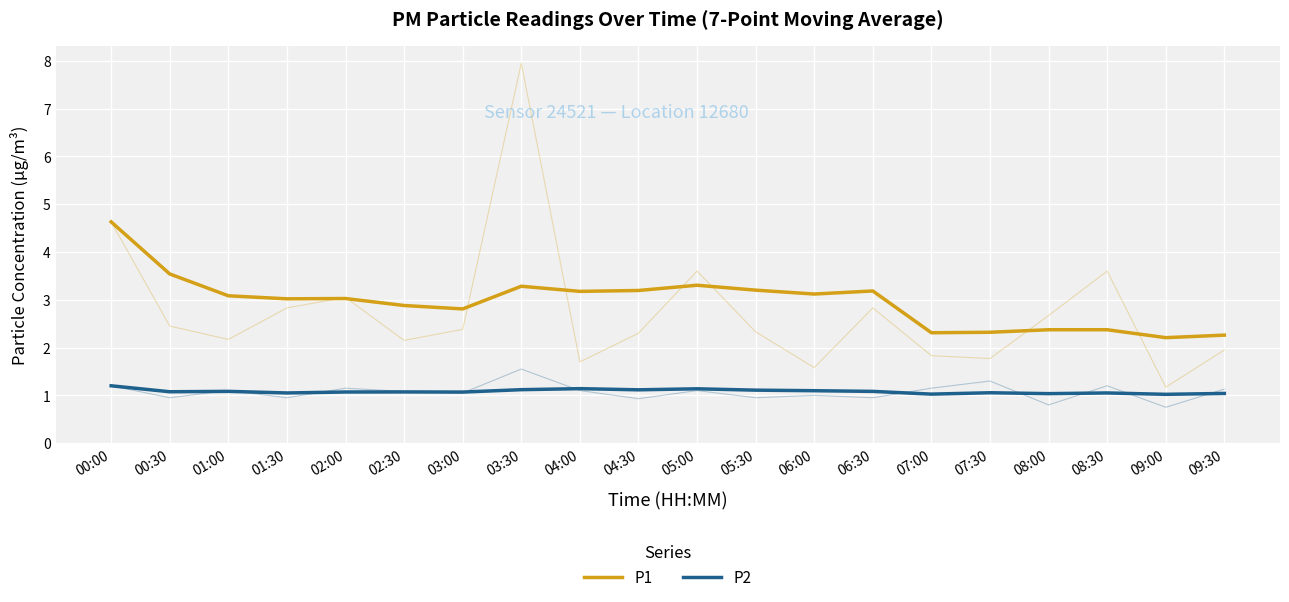

What is the value of the P1 point at the 1st from the left?

4.6